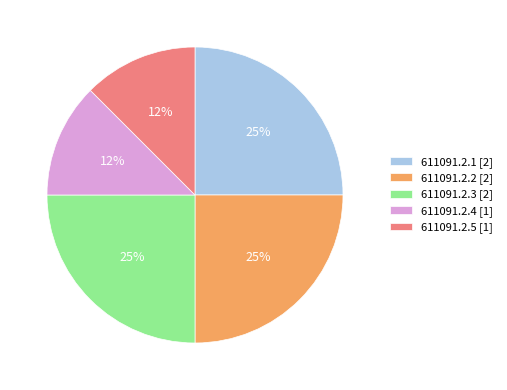

What percentage is the 611091.2.3 [2] slice, to the nearest percent?

25%